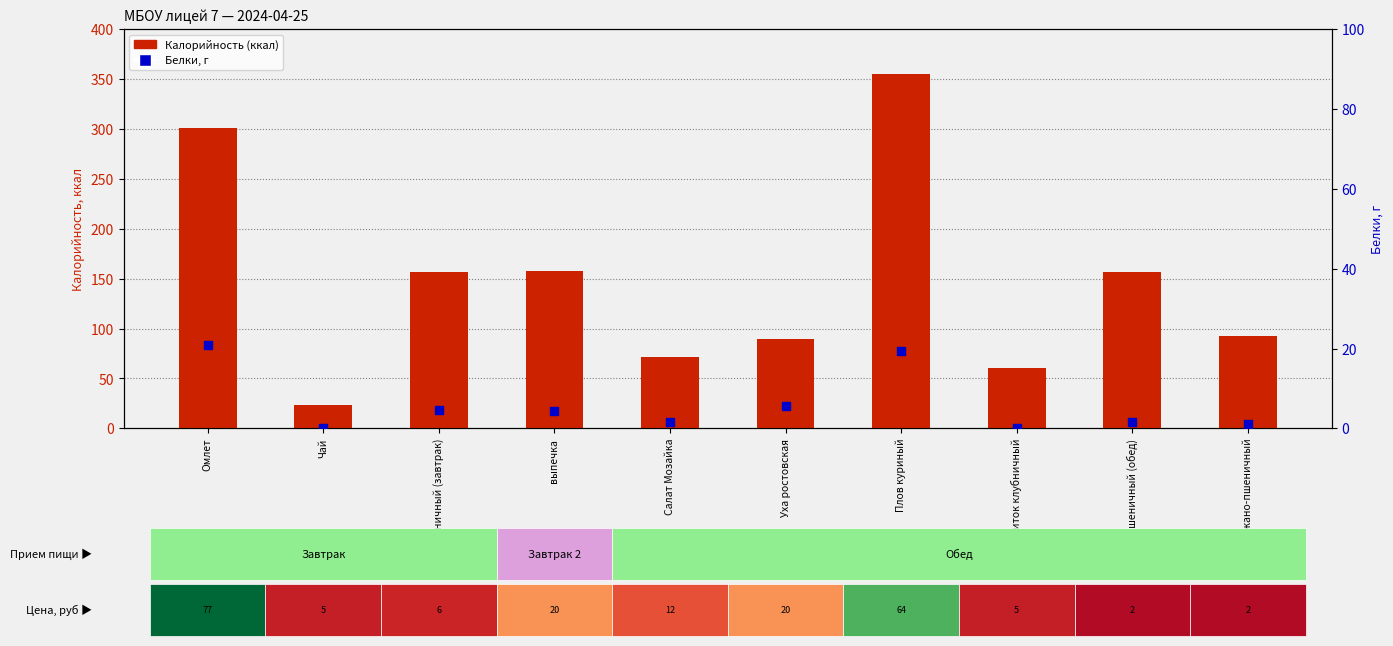

At which category is the sum across all series the highest?

Плов куриный